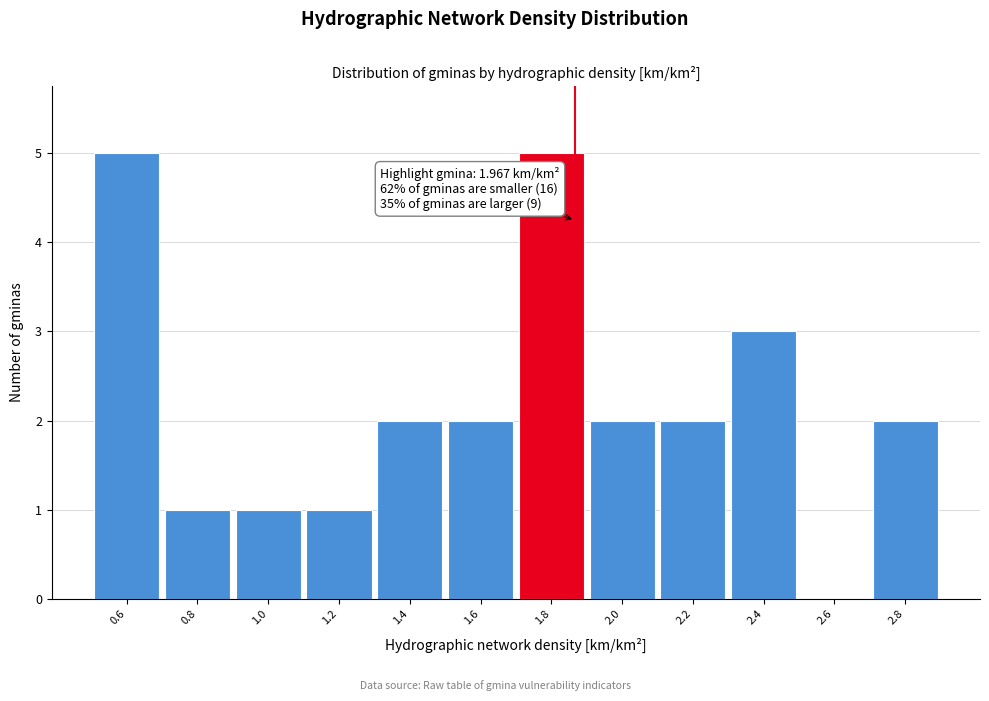

Reading left to right, what are all the values shown in this chart?

0.6=5	0.8=1	1.0=1	1.2=1	1.4=2	1.6=2	1.8=5	2.0=2	2.2=2	2.4=3	2.6=0	2.8=2